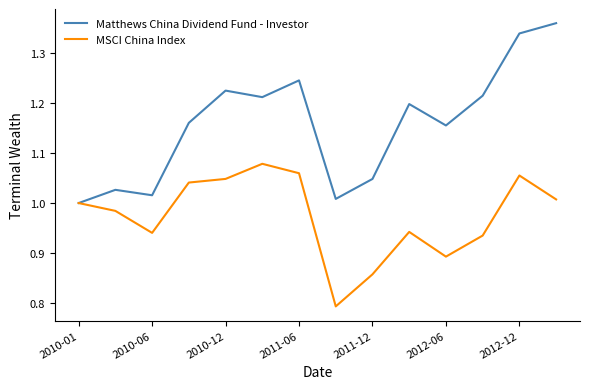

Does the chart have visible grid lines?

No